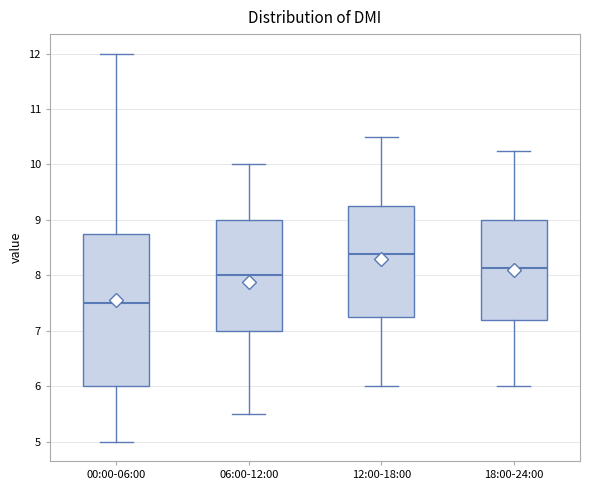

Where does the upper whisker of the box for 12:00-18:00 end on the y-axis? The values are not printed on the chart, so give them approximately, as read against the axis.

10.5